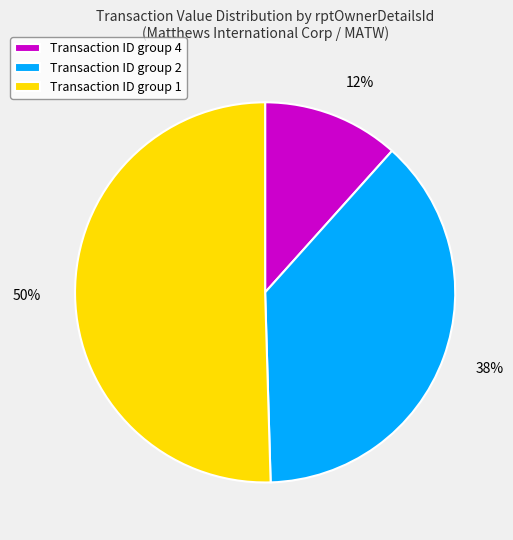

To the nearest percent, what portion does Transaction ID group 2 represent?

38%